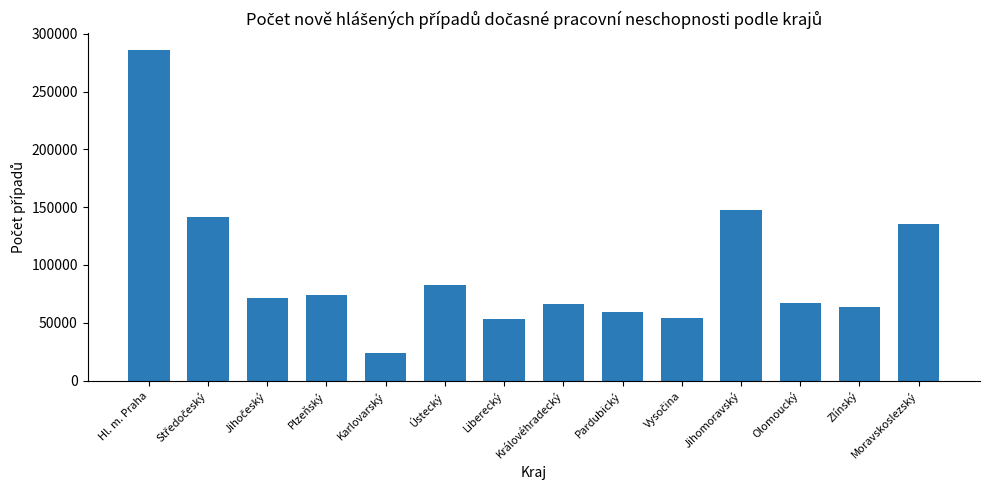

Are the bars grouped side by side (vs. stacked)?

No